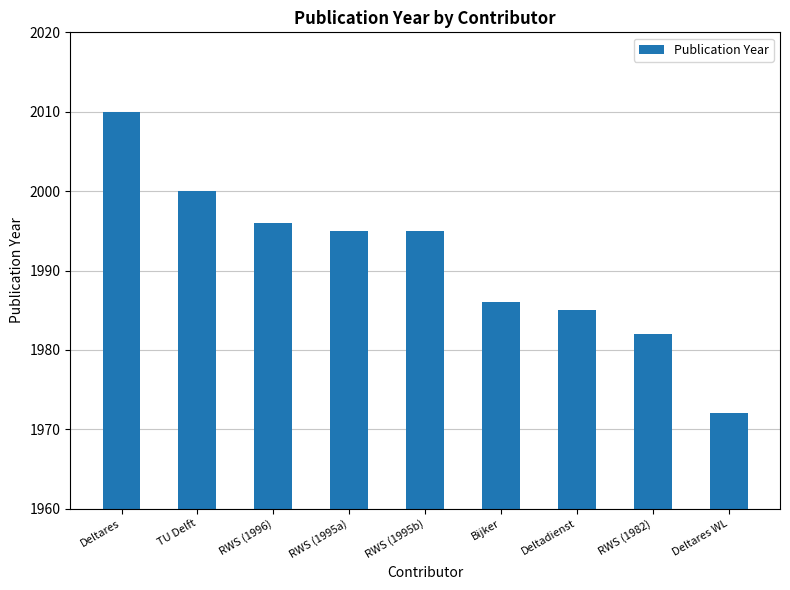

Which category has the lowest value across all series?

Deltares WL